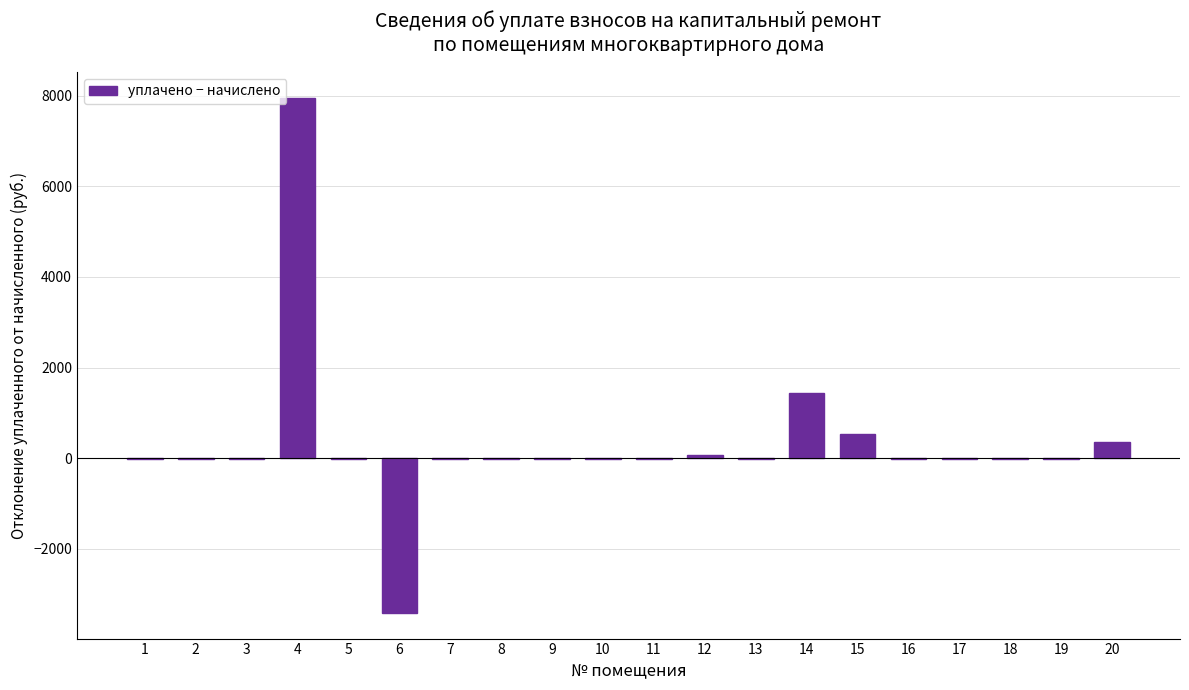

What is the greatest value displayed?

7955.1